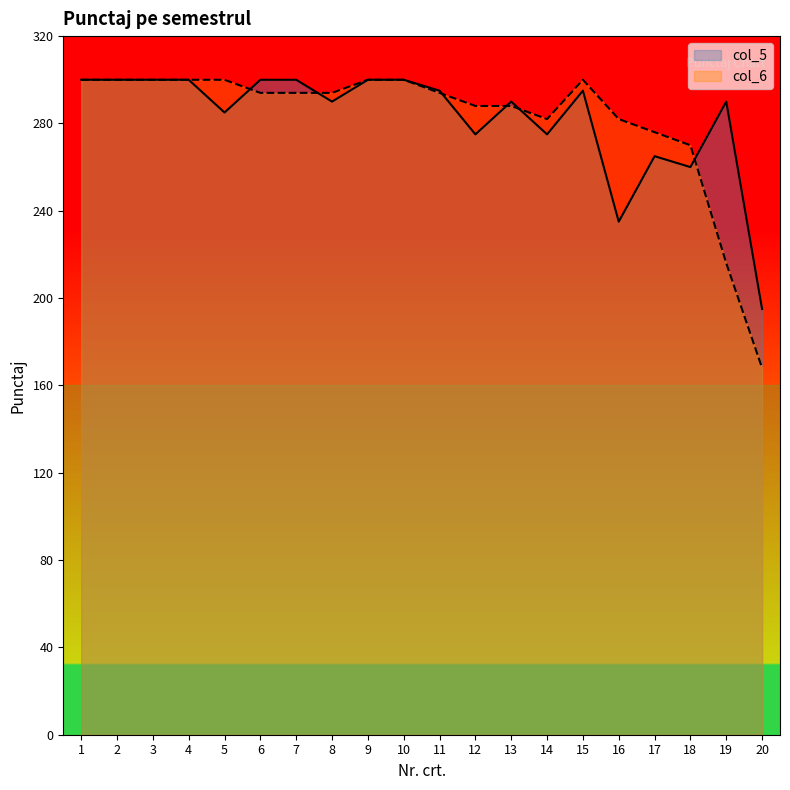

Which category has the highest value across all series?

1